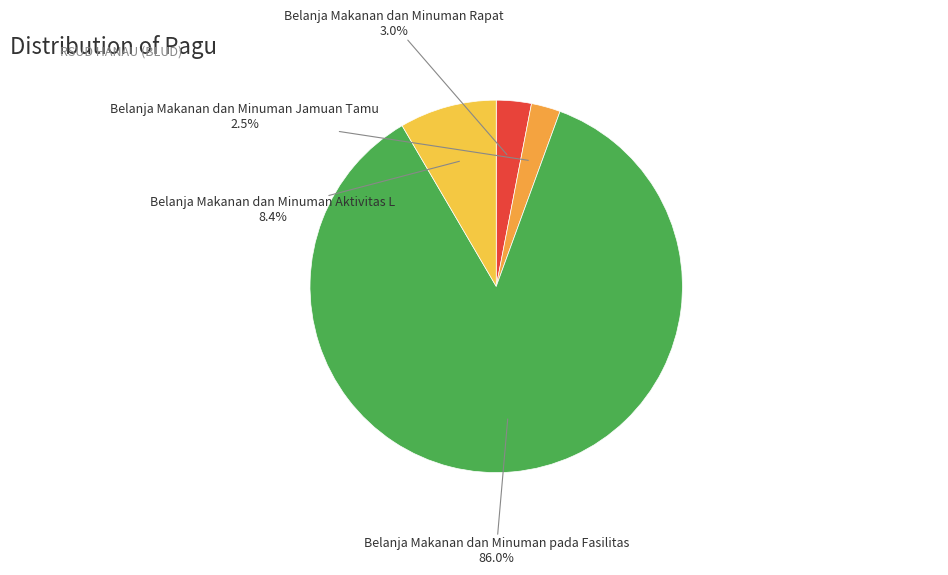

Is there a majority slice in this chart?

Yes